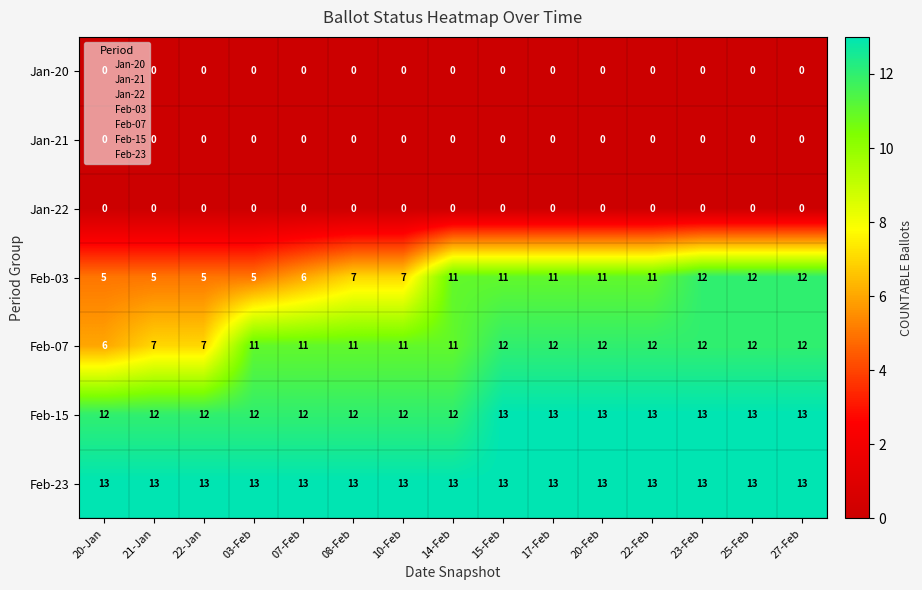

What is the total value across all series at 03-Feb?

41